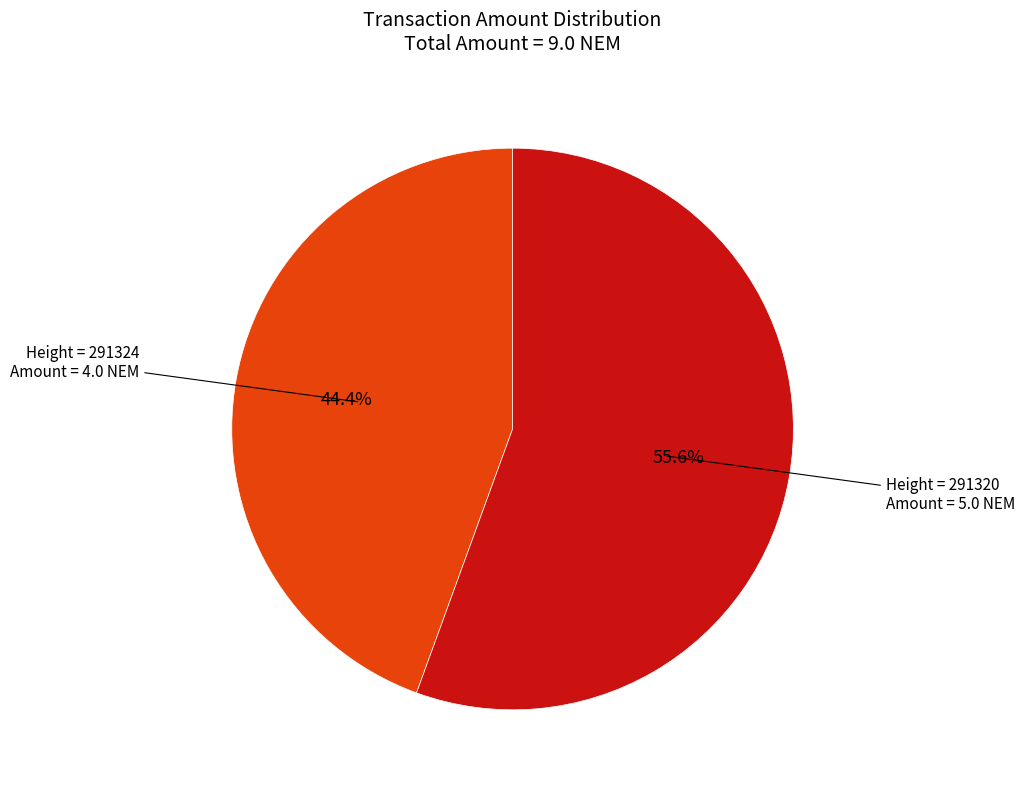

Does any single category account for the majority?

Yes